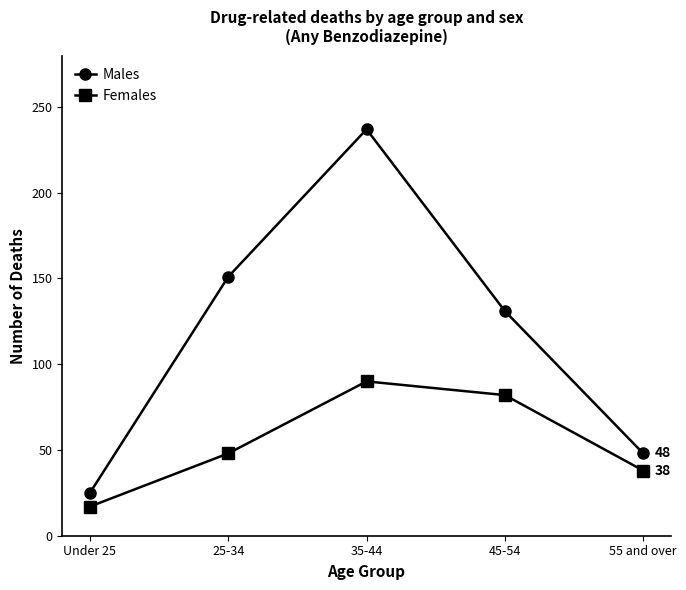

True or false: Females and Males intersect in this chart.

False